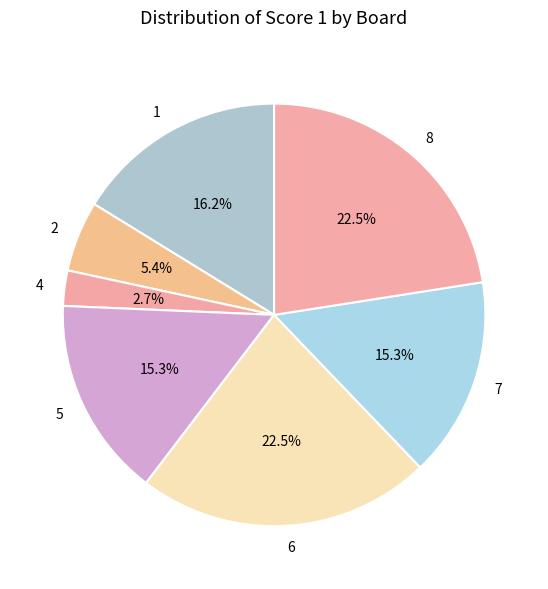

Which slice is the smallest?

4